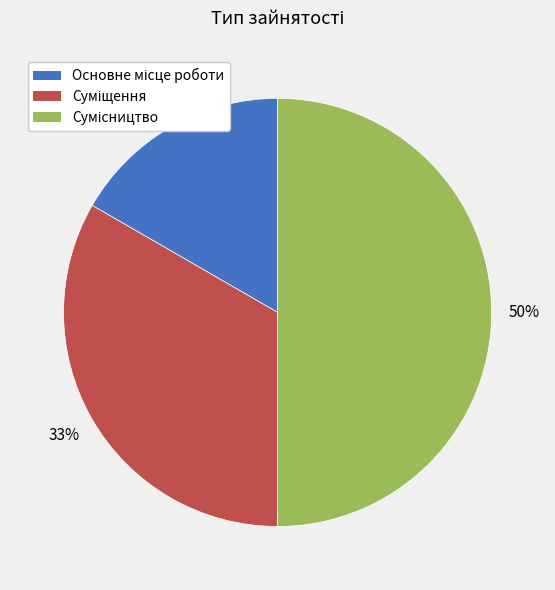

To the nearest percent, what is the difference between the largest and smallest slice percentages?

33%